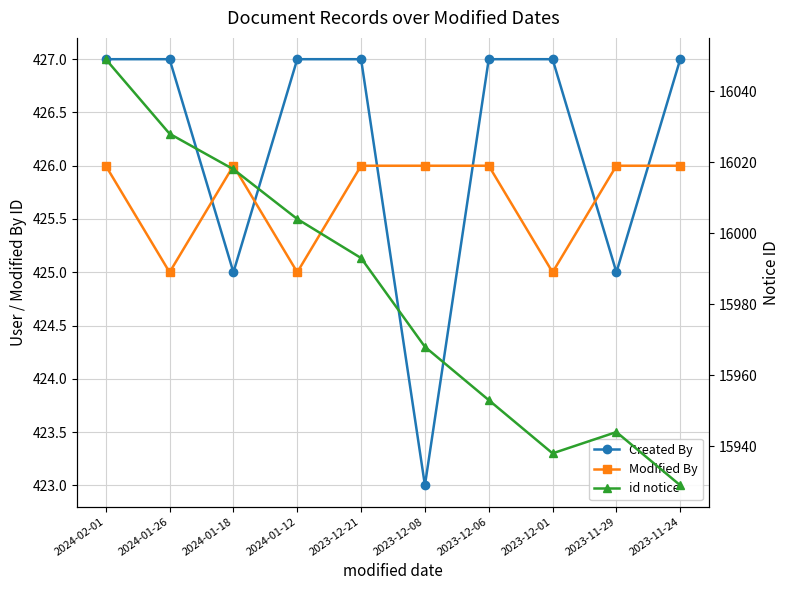

The id notice series shows 15938 at 2023-12-01. True or false?

True